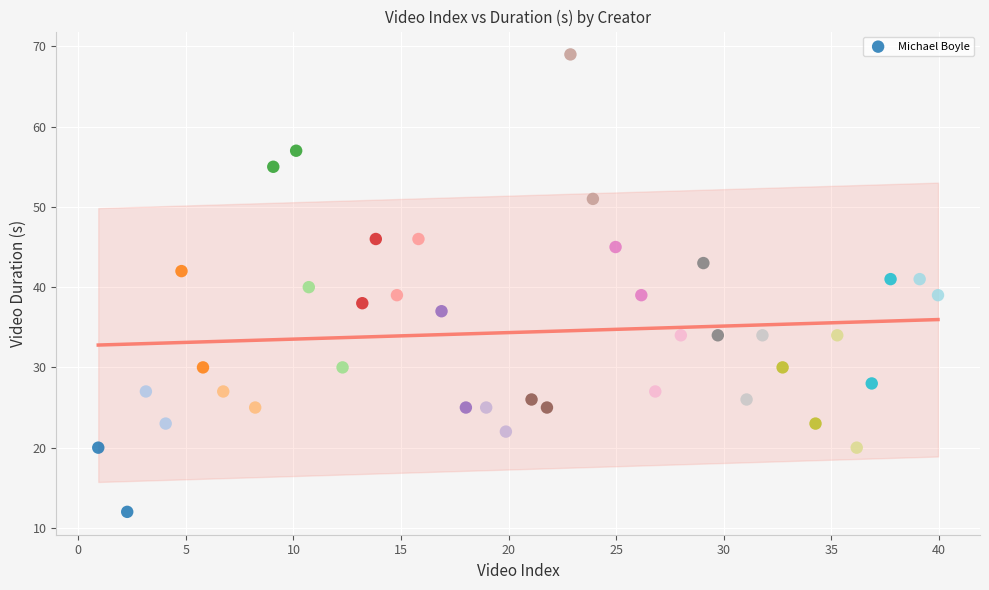

Count the number of points in this scatter plot.

40